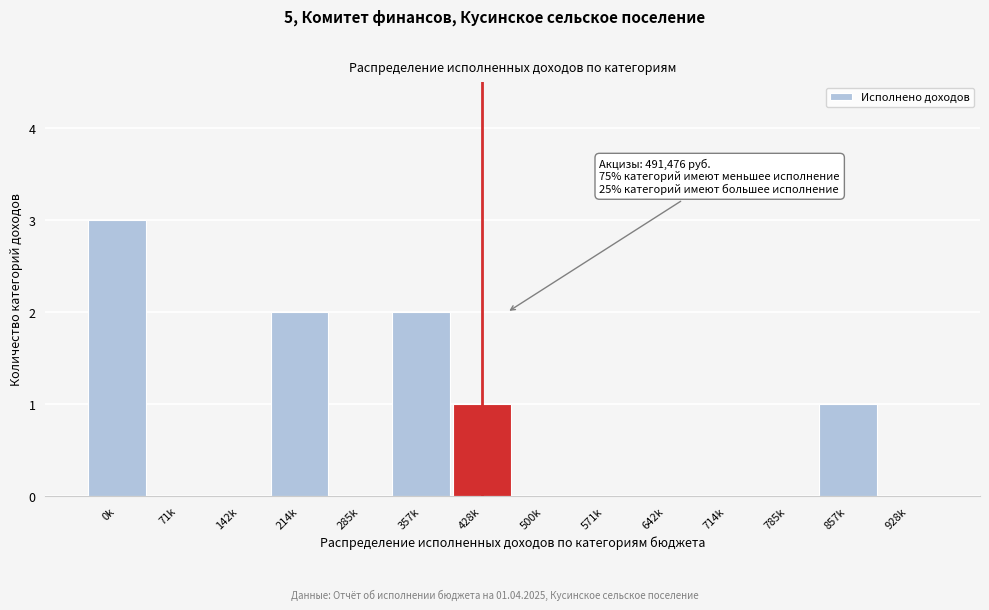

Reading left to right, list all the values displayed in this chart.

0k=3	71k=0	142k=0	214k=2	285k=0	357k=2	428k=1	500k=0	571k=0	642k=0	714k=0	785k=0	857k=1	928k=0